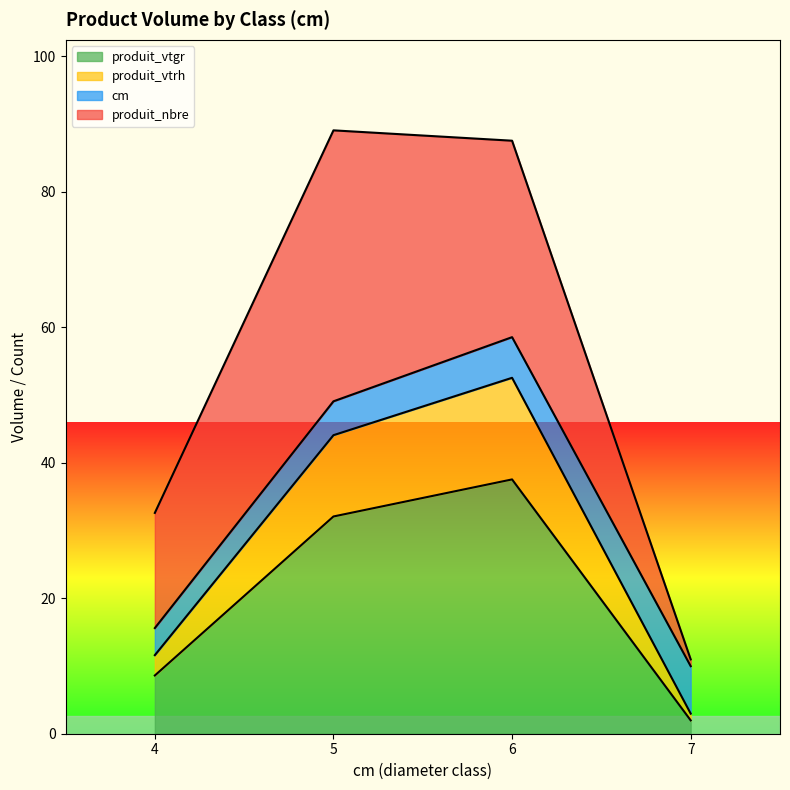

What is the total value across all series at 6?

87.5